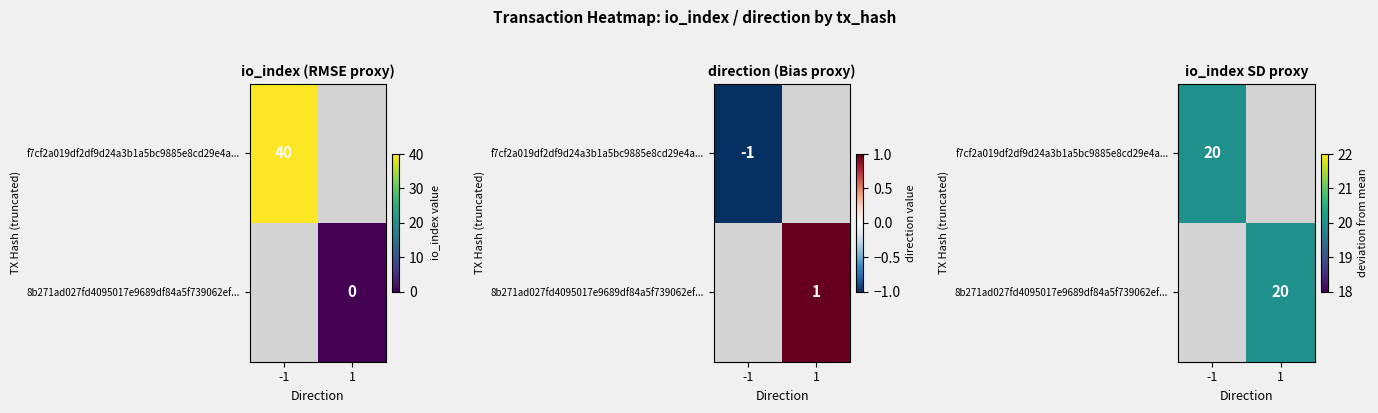

How many values in f7cf2a019df2df9d24a3b1a5bc9885e8cd29e4a are above zero?

1